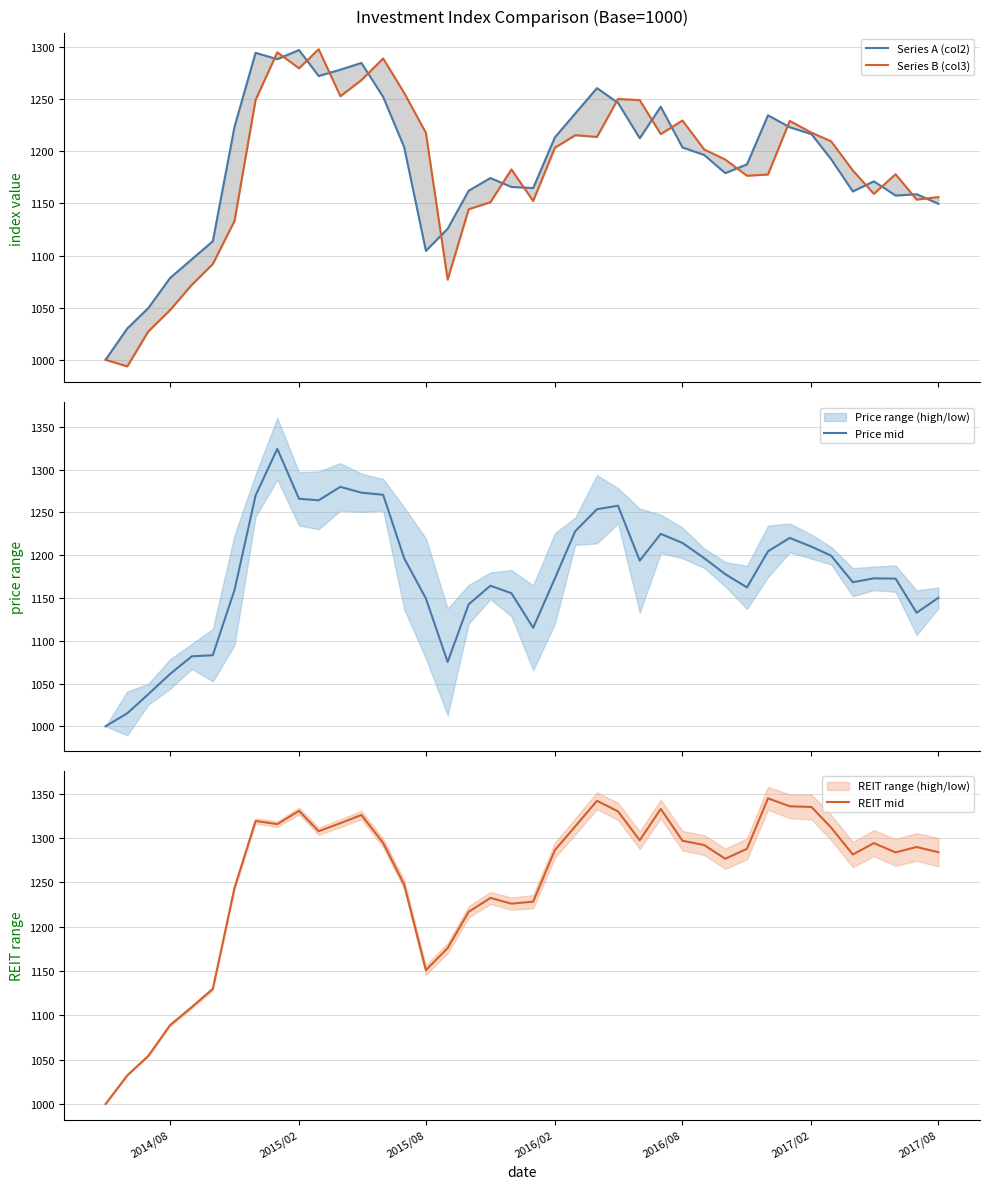

What is the lowest value of the Price mid series?

1000.0